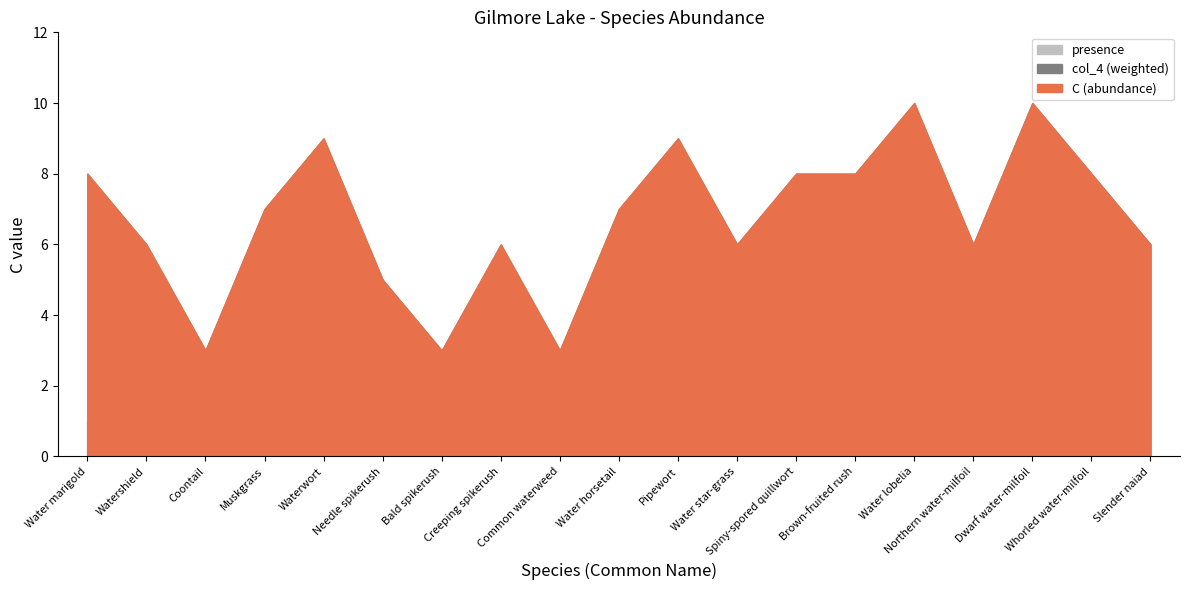

What is the lowest value of the C (abundance) series?

3